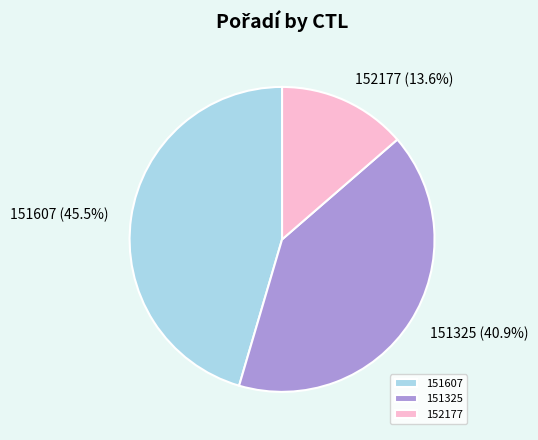

Does 151607 account for over 50% of the chart?

No